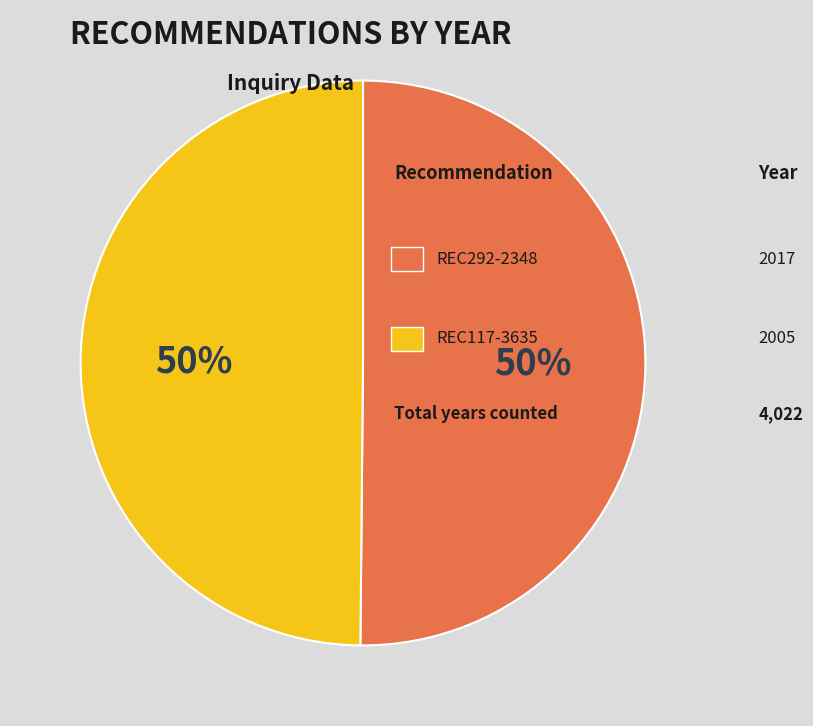

To the nearest percent, what is the average slice percentage?

50%